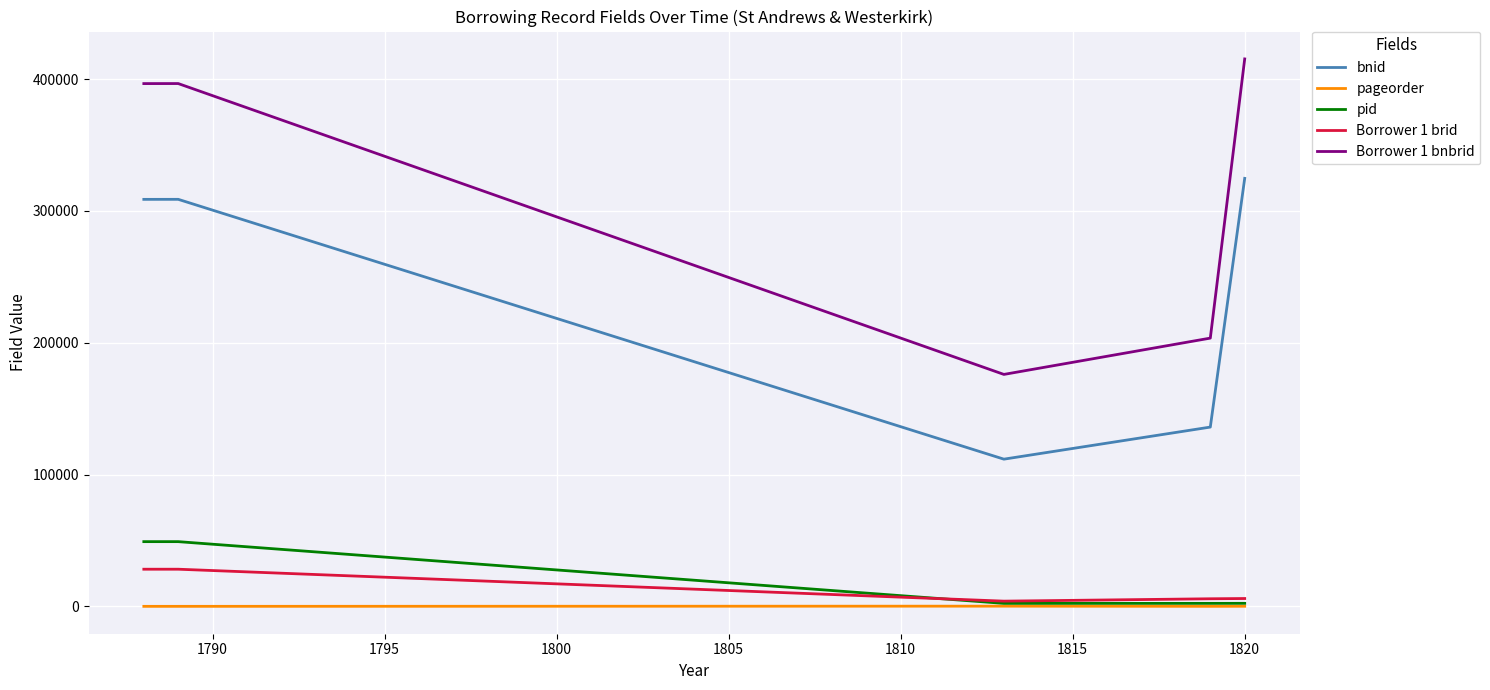

Which series has the largest total across all categories?

Borrower 1 bnbrid